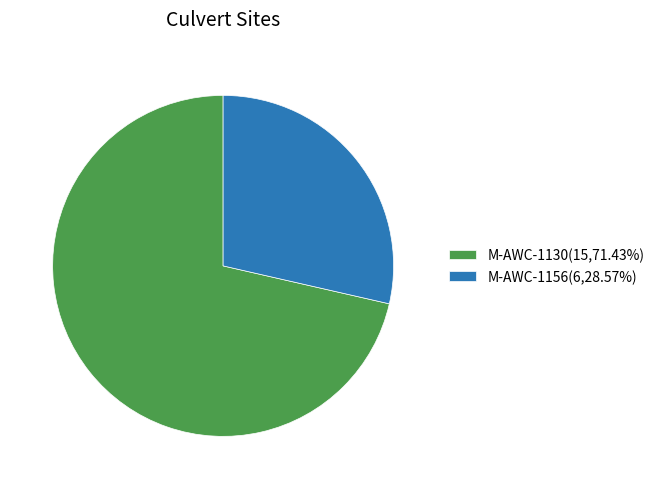

Count the number of slices in the pie.

2